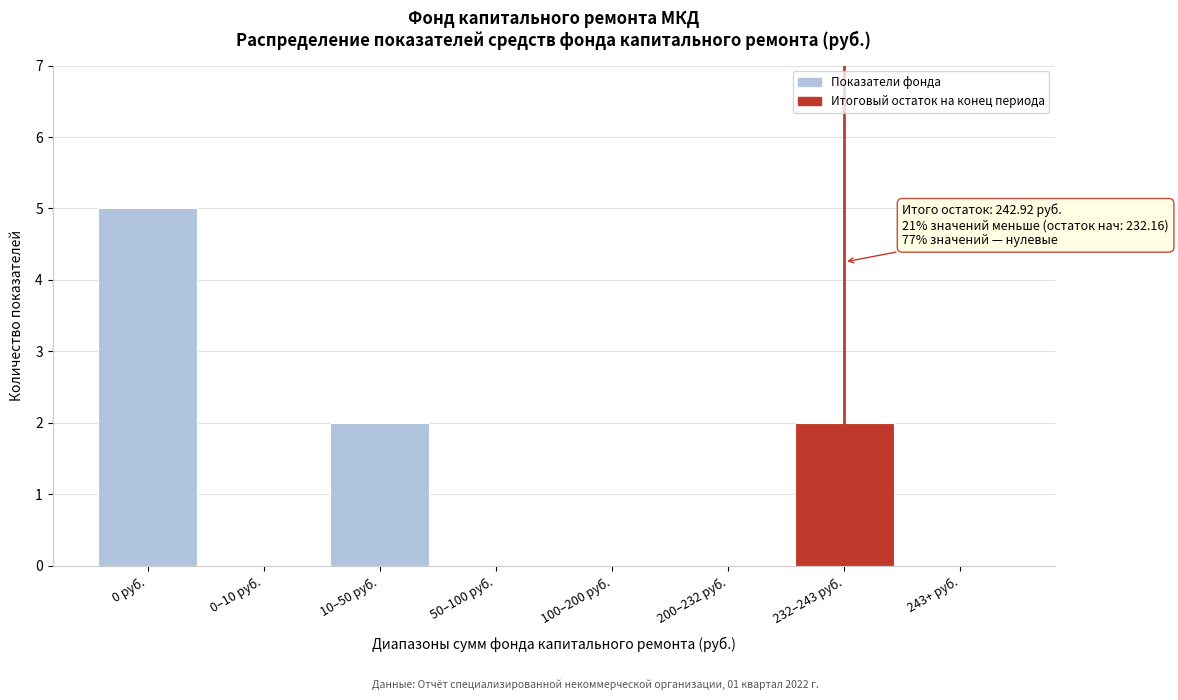

Reading right to left, list all the values displayed in this chart.

243+ руб.=0	232–243 руб.=2	200–232 руб.=0	100–200 руб.=0	50–100 руб.=0	10–50 руб.=2	0–10 руб.=0	0 руб.=5